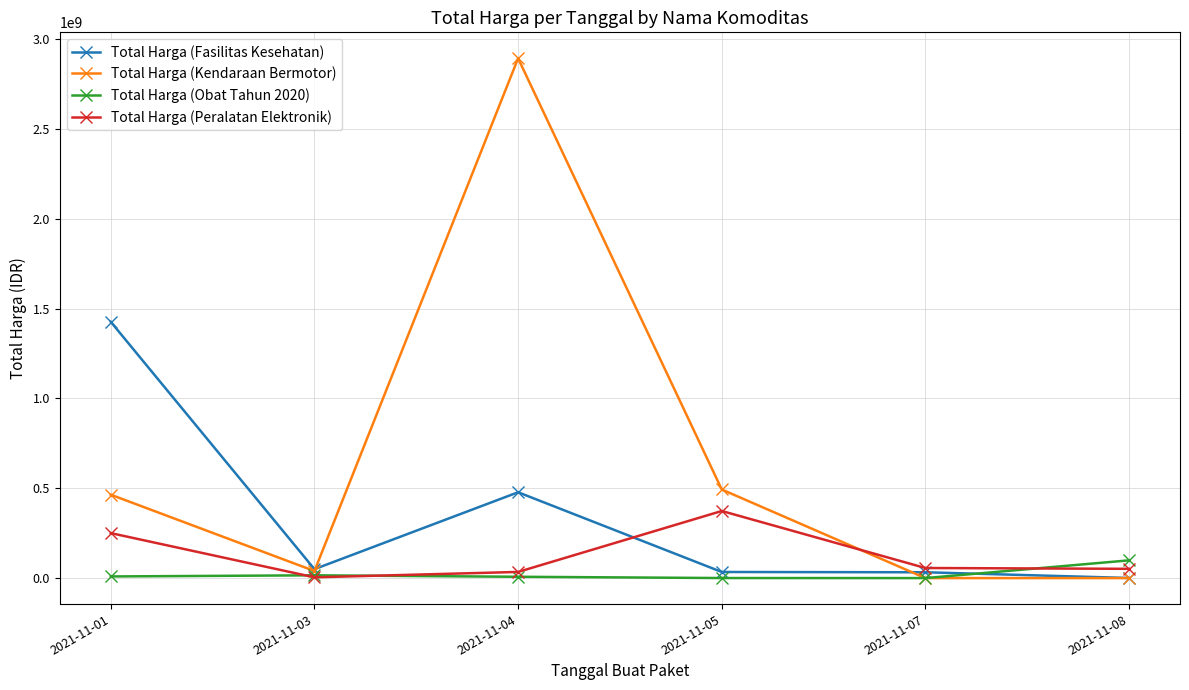

At which category is the sum across all series the highest?

2021-11-04